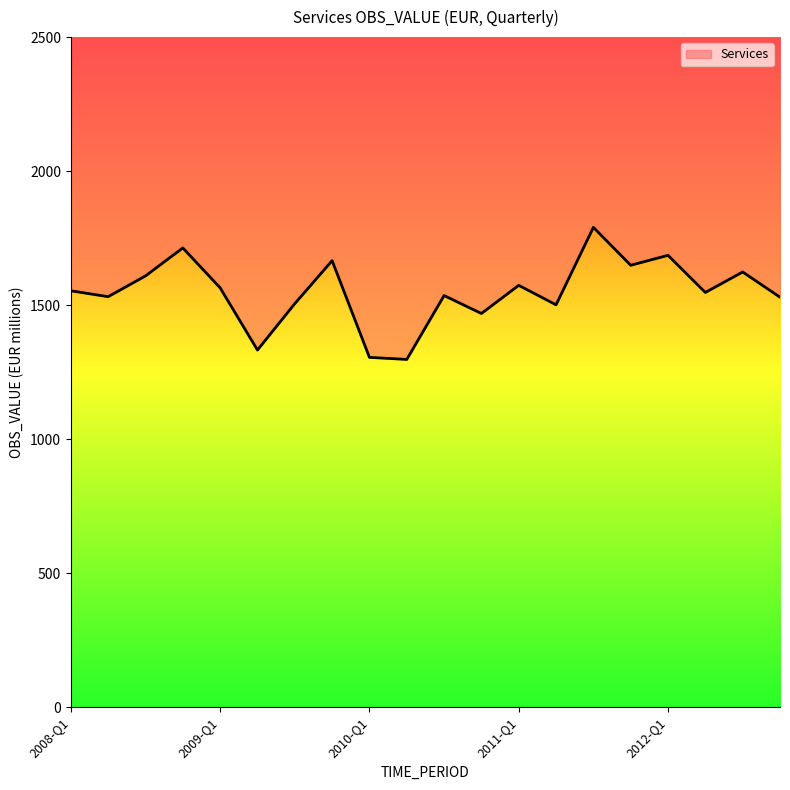

Where is the first local maximum?

2008-Q4